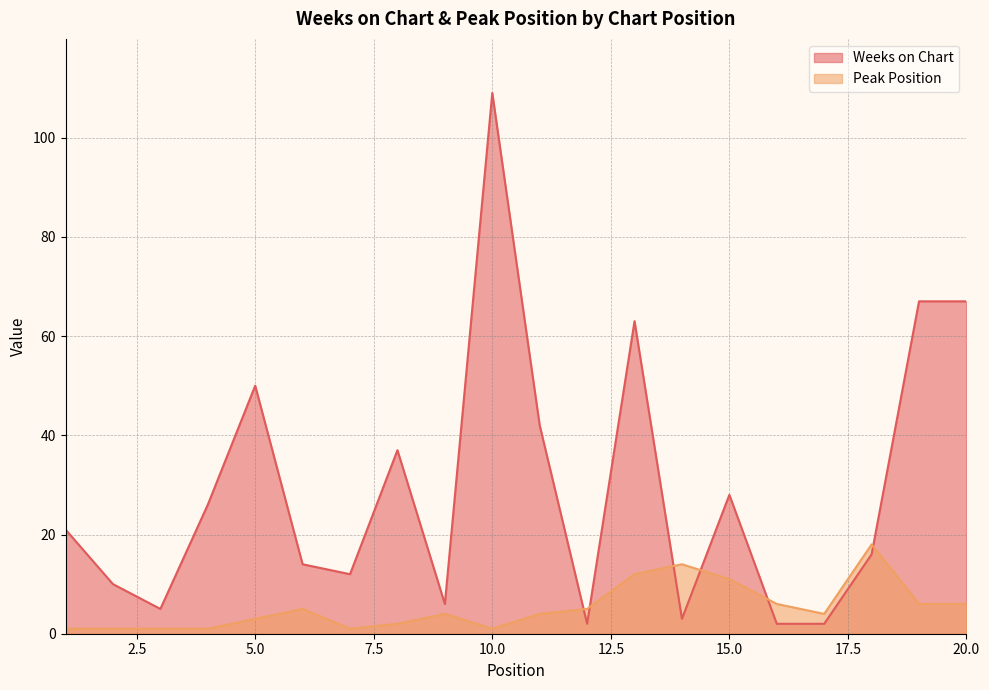

In Peak Position, how many points are lower than both neighbors (excluding endpoints)?

3